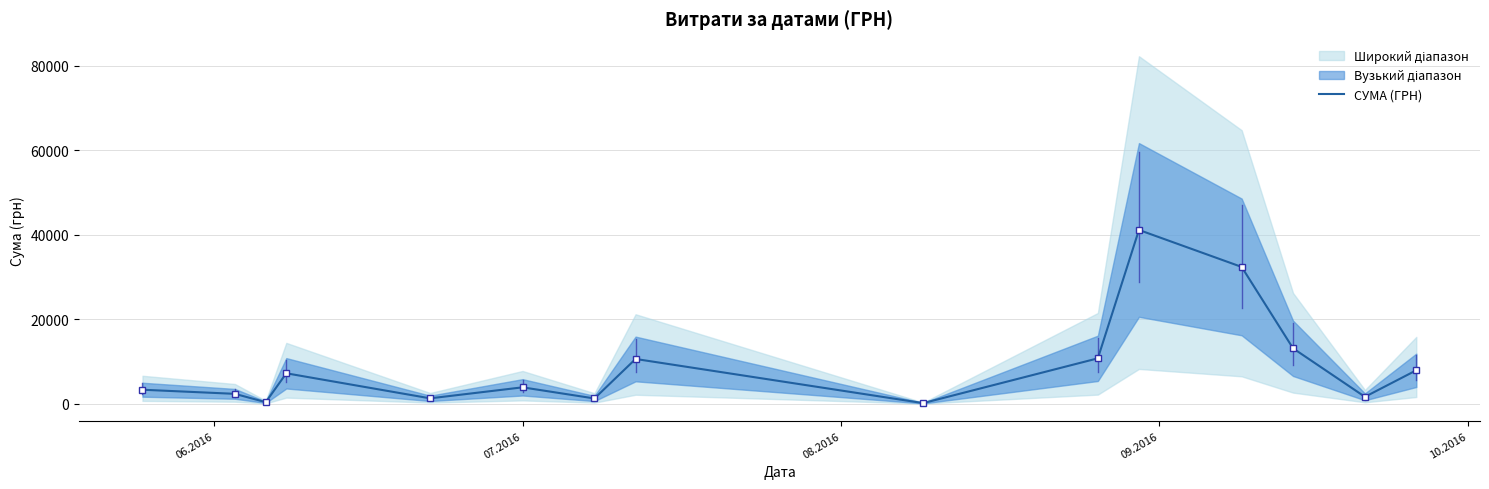

What is the highest value of the СУМА (ГРН) series?

41121.0